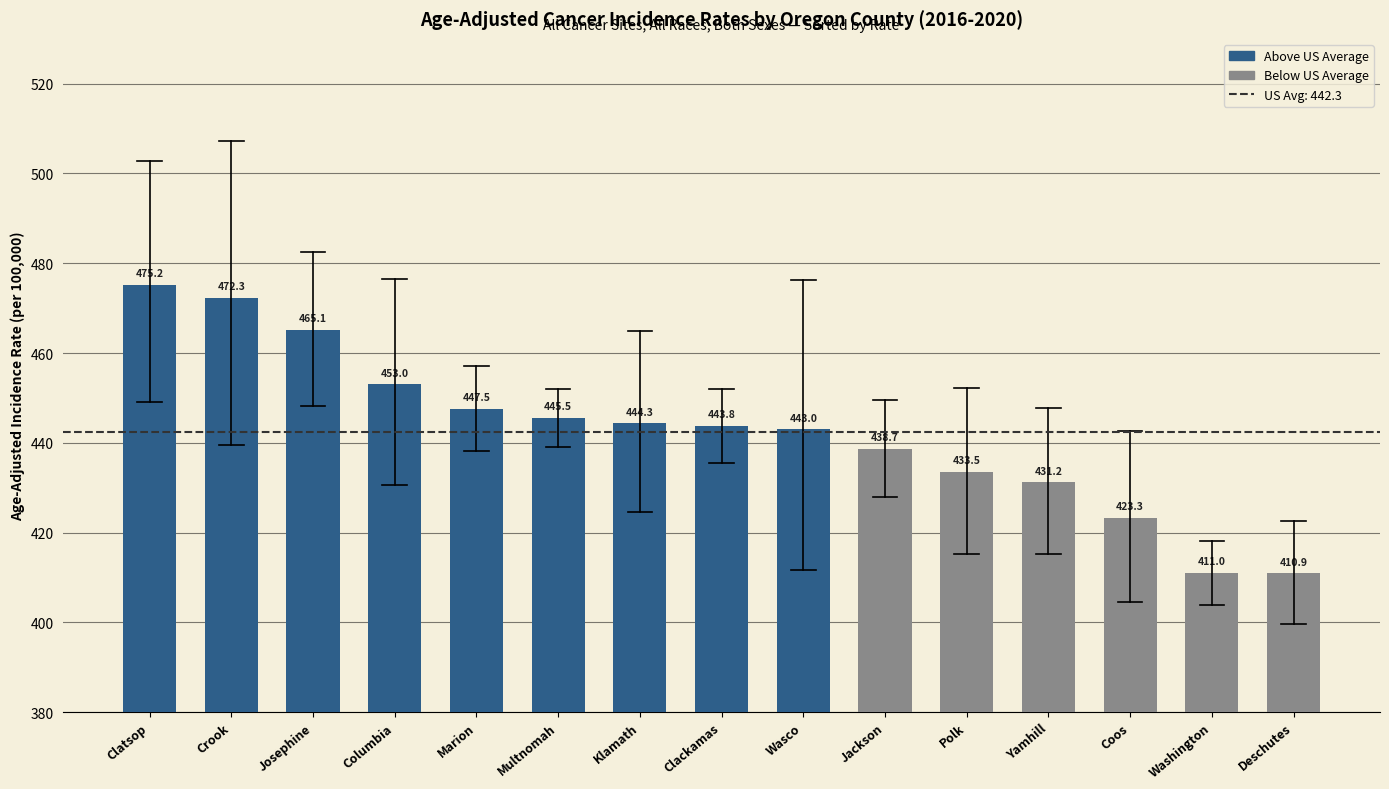

The chart shows a value of 453.0 at Columbia. True or false?

True